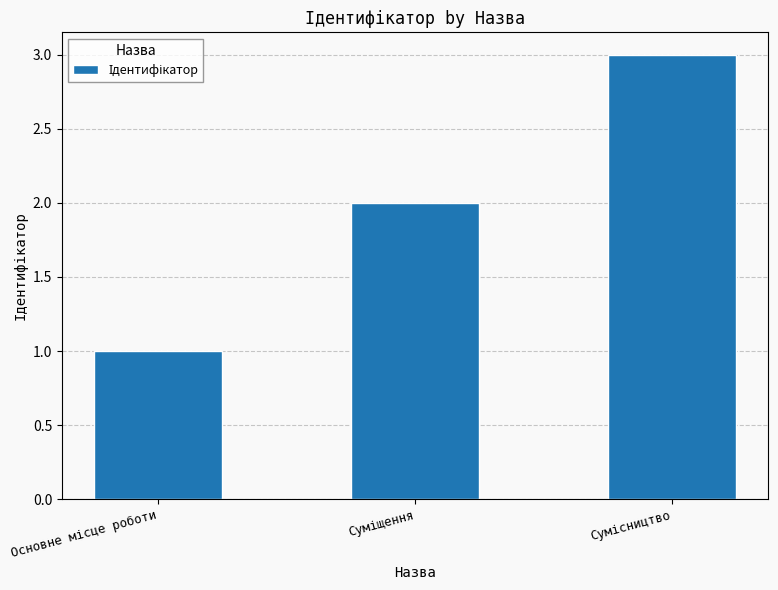

What is the value of the 3rd bar from the left?

3